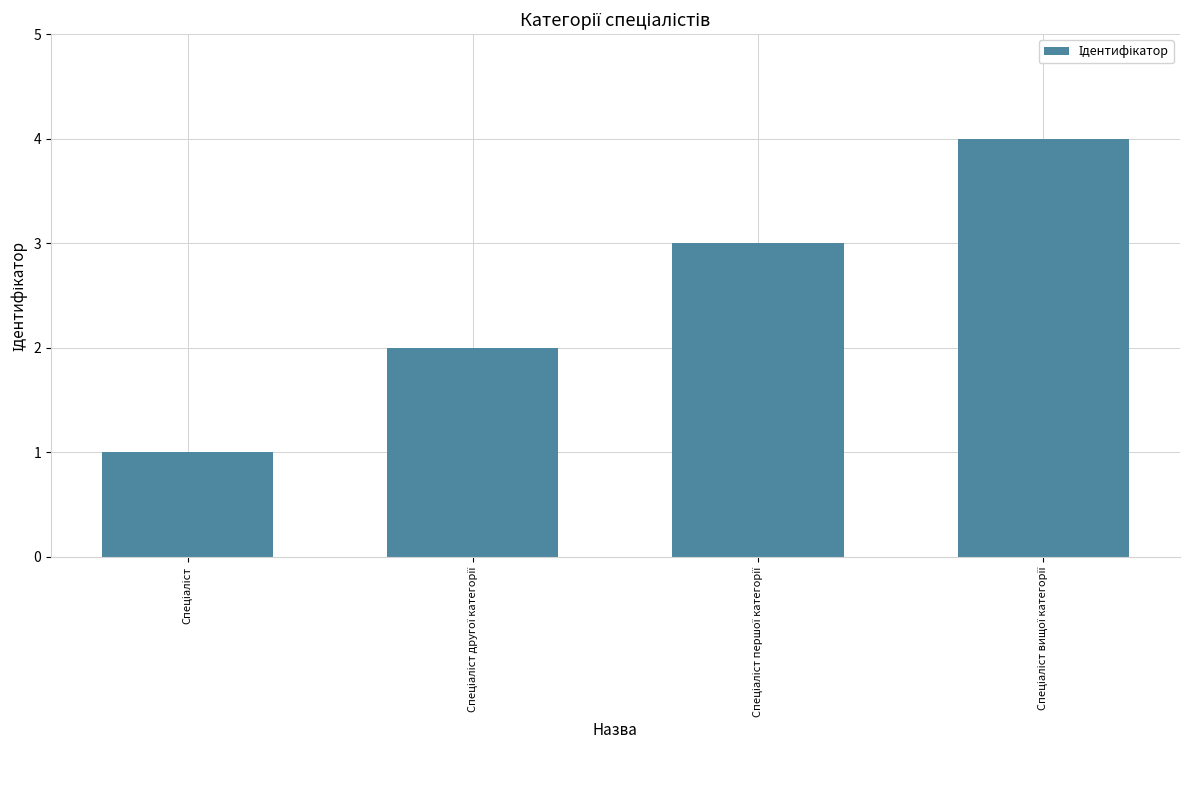

What is the greatest value displayed?

4